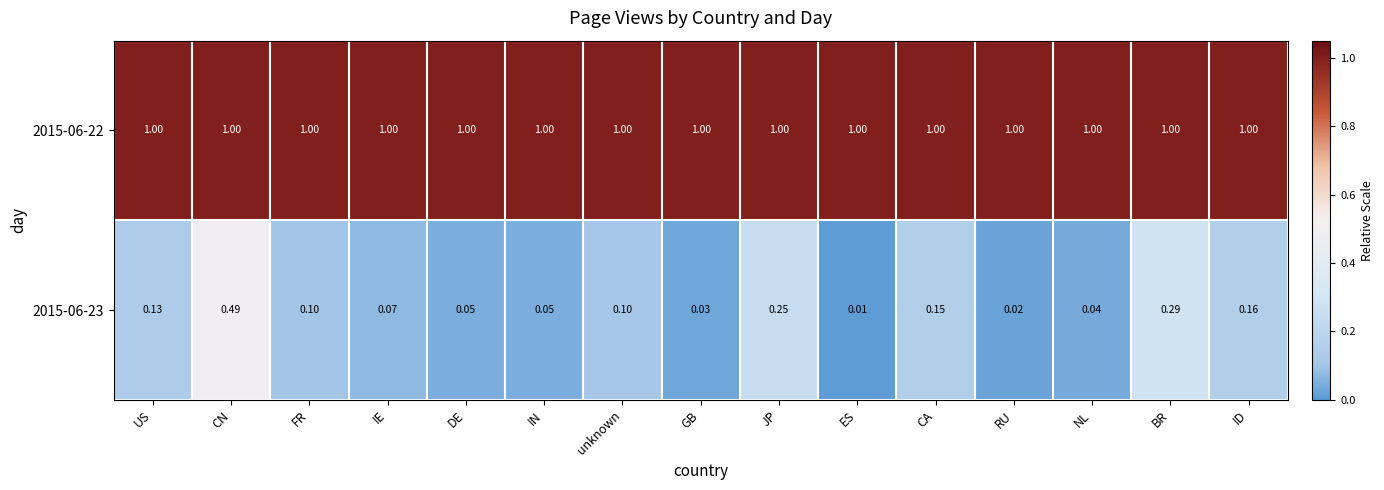

Rank the series at NL from lowest to highest value.

2015-06-23, 2015-06-22